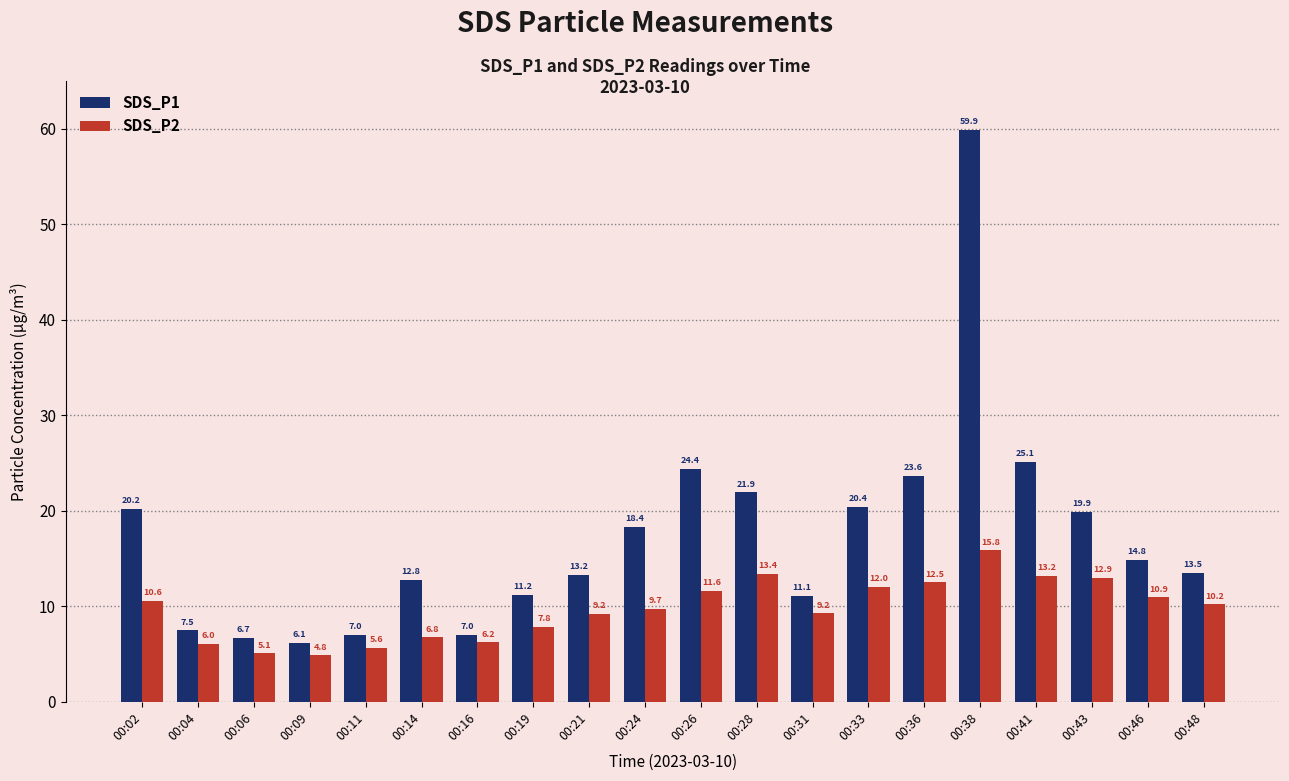

What is the average value of the SDS_P1 series?

17.2